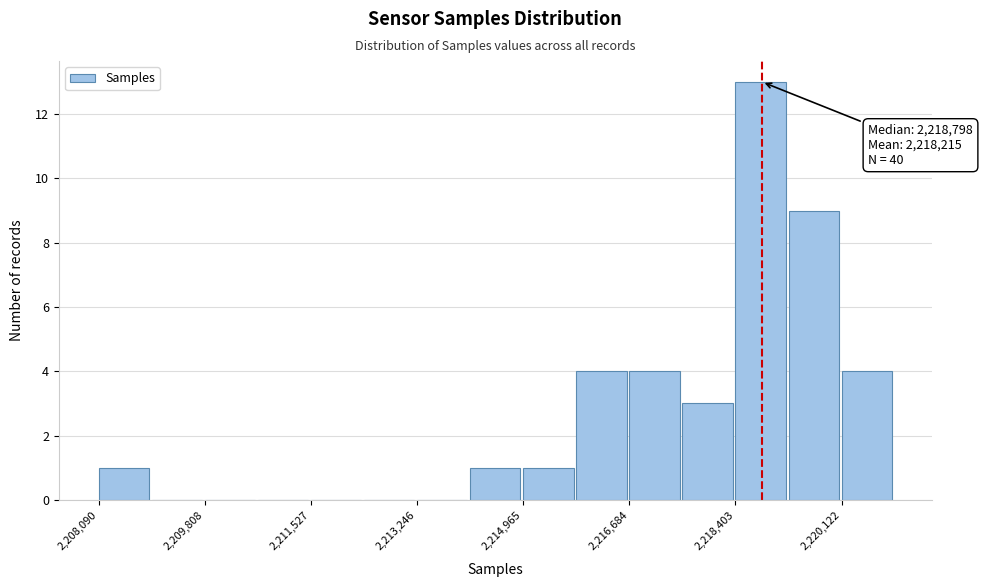

Which range on the x-axis has the tallest bar?

2218400 to 2219200